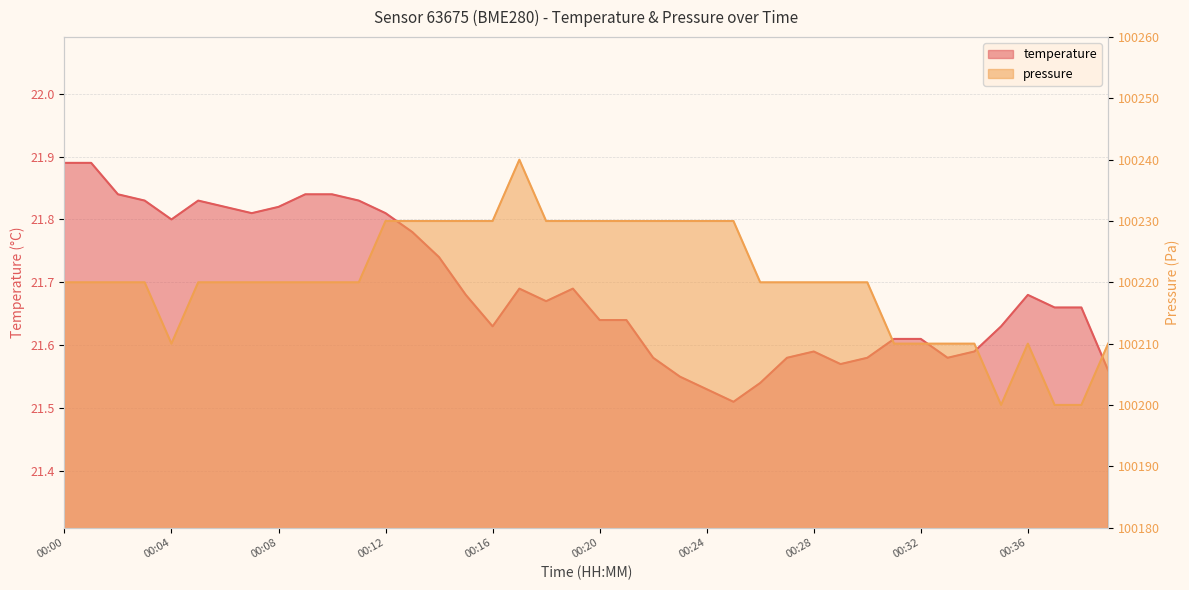

How many interior local valleys does the temperature series have?

7